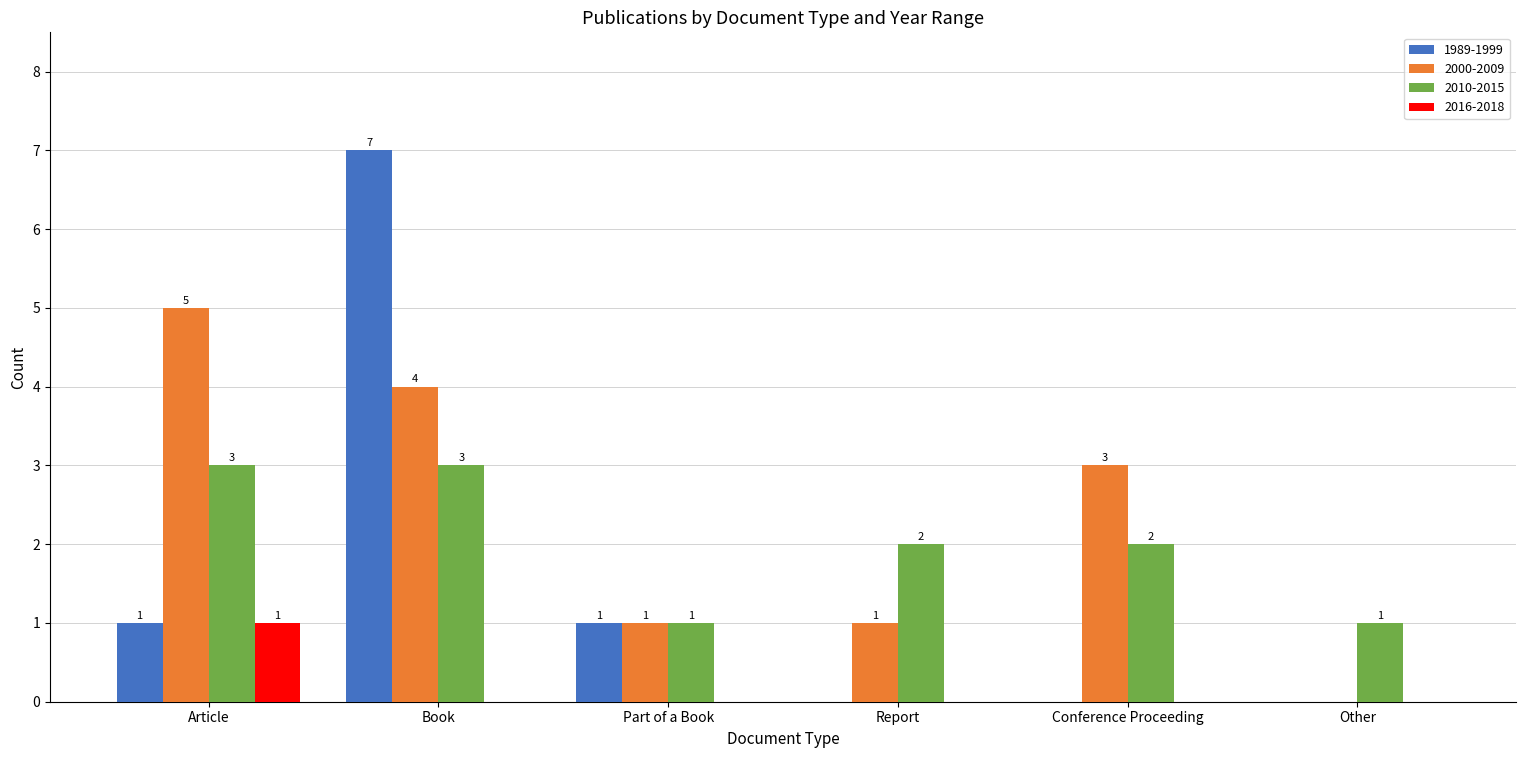

Is it true that 2000-2009 equals 1 at Part of a Book?

True